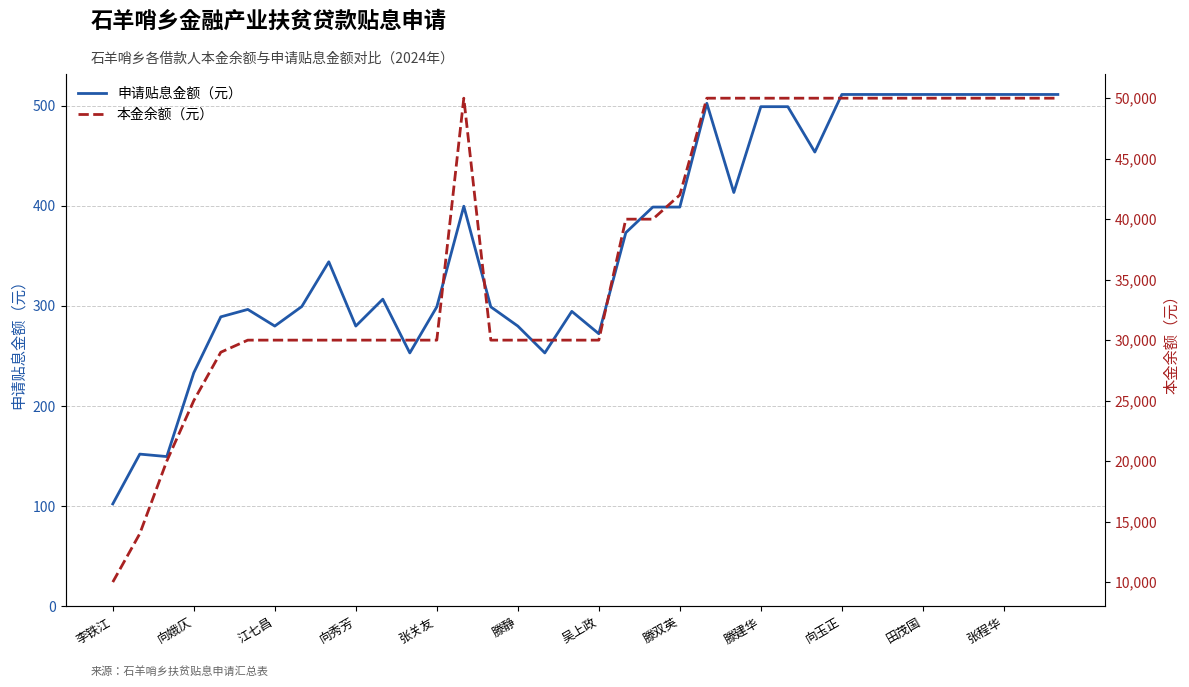

What is the minimum value for 申请贴息金额（元）?

102.2